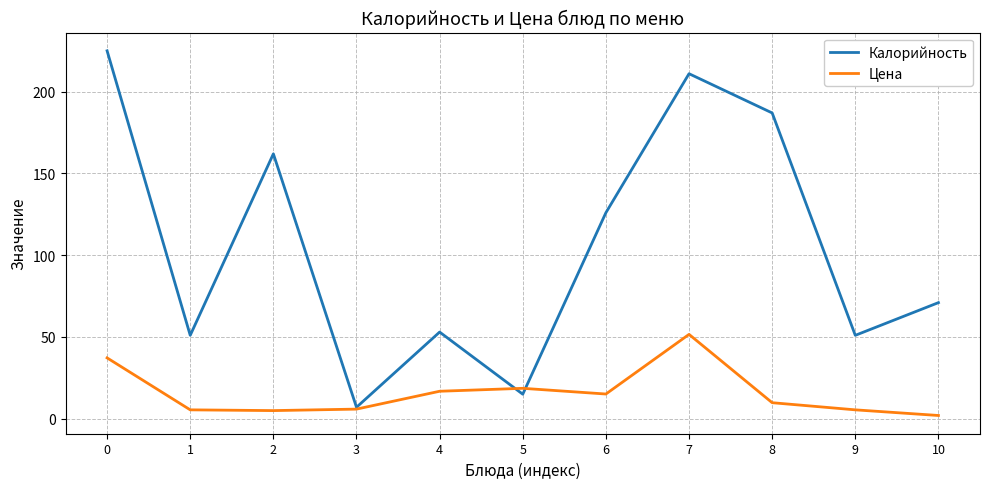

Which series has the largest range (max minus min)?

Калорийность